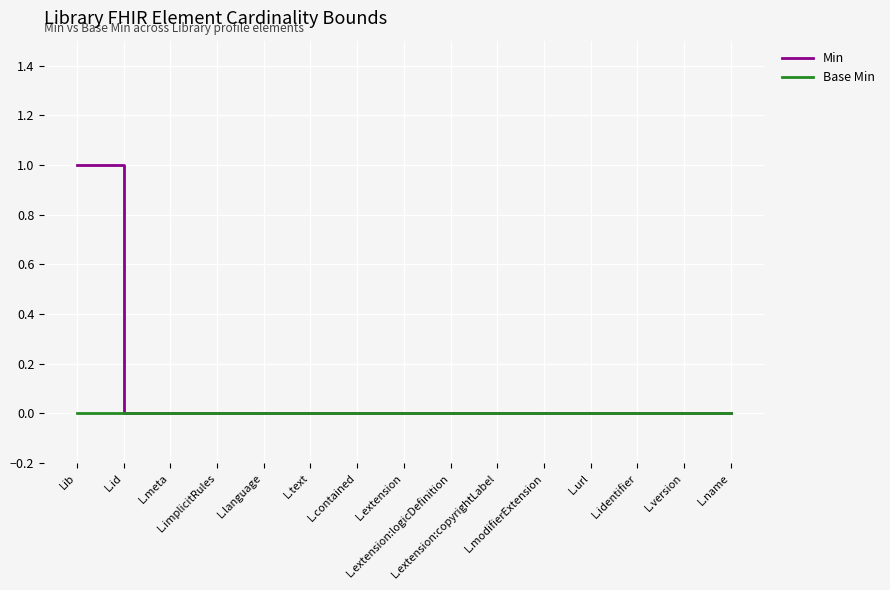

What is the difference between the maximum and second lowest values in the Min series?

1